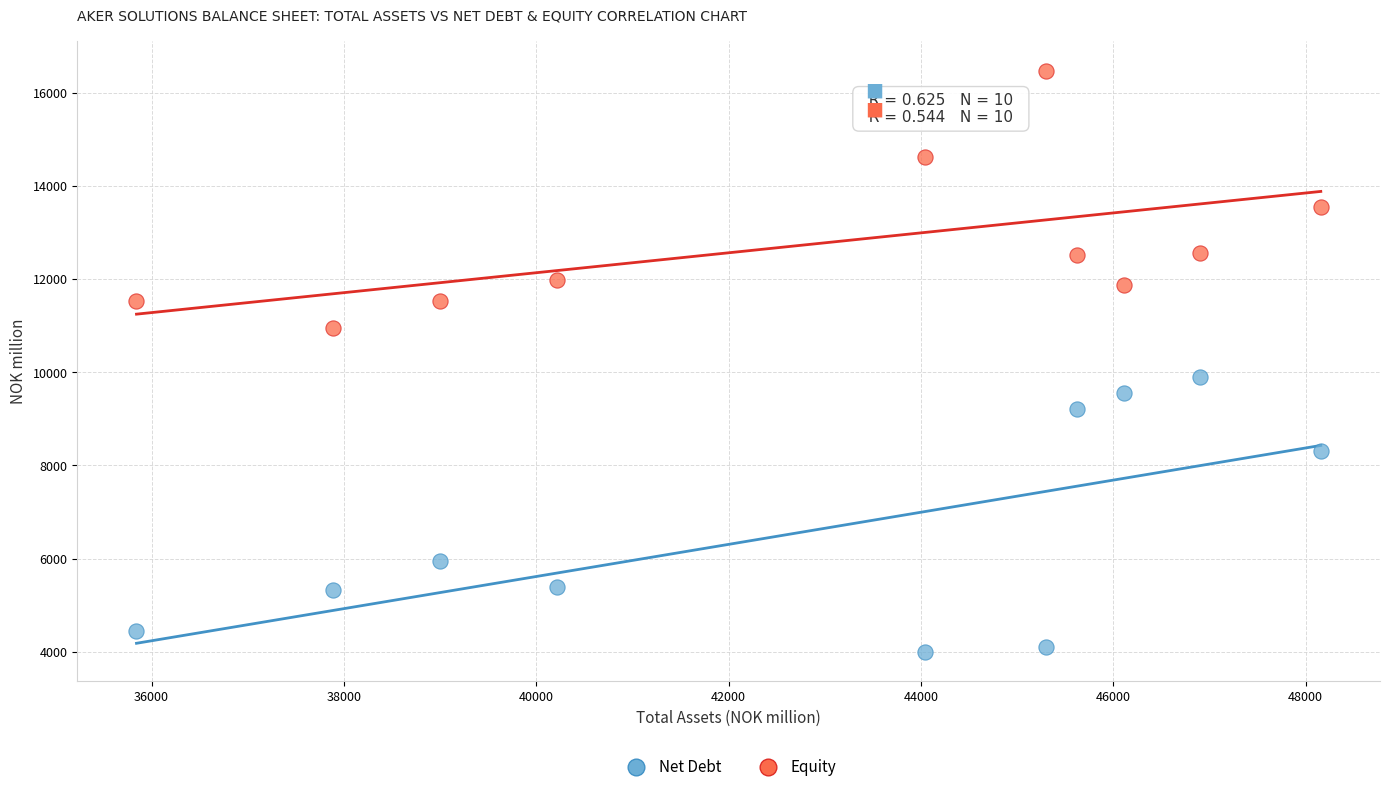

Across all series, what Y value is closest to 10233?

9892